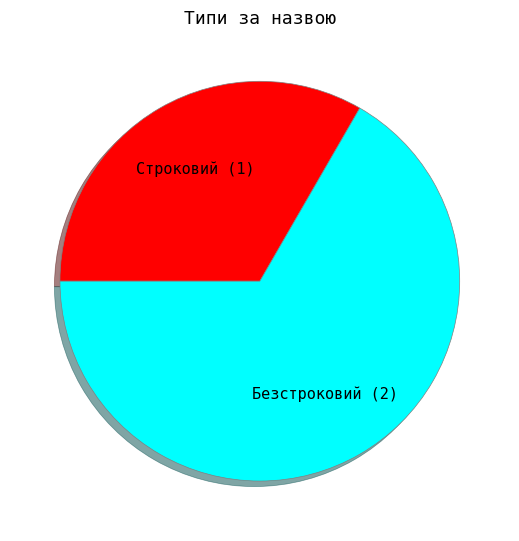

What is the largest slice in the pie chart?

Безстроковий